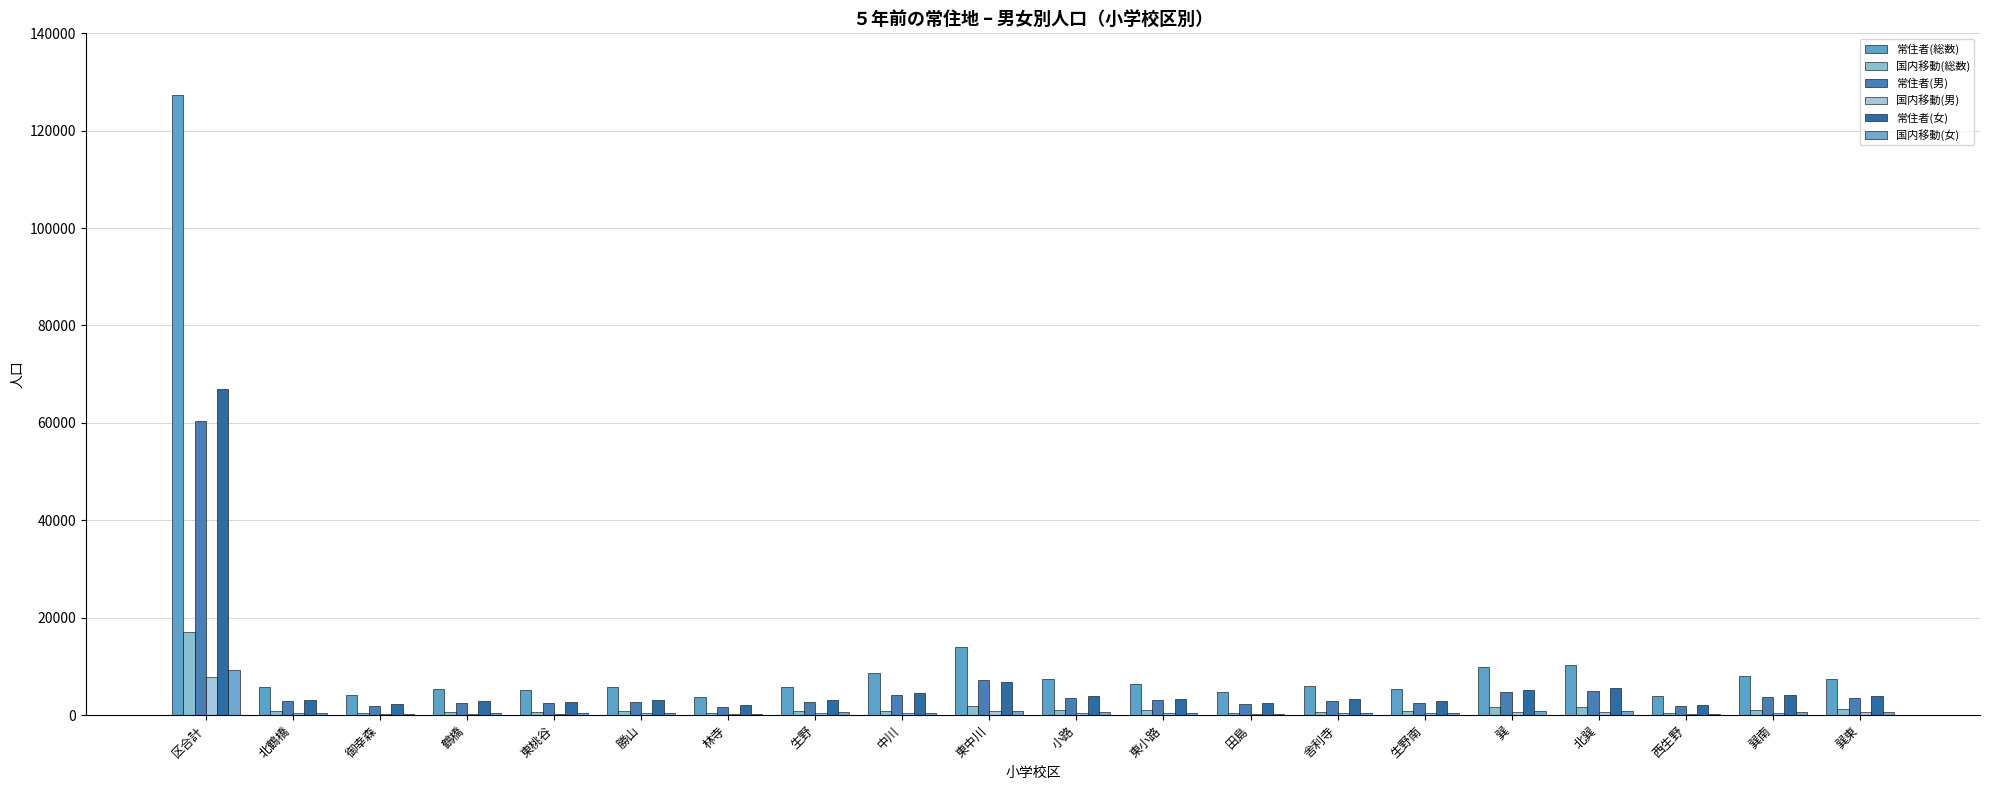

What is the total value across all series at 舎利寺?

13460